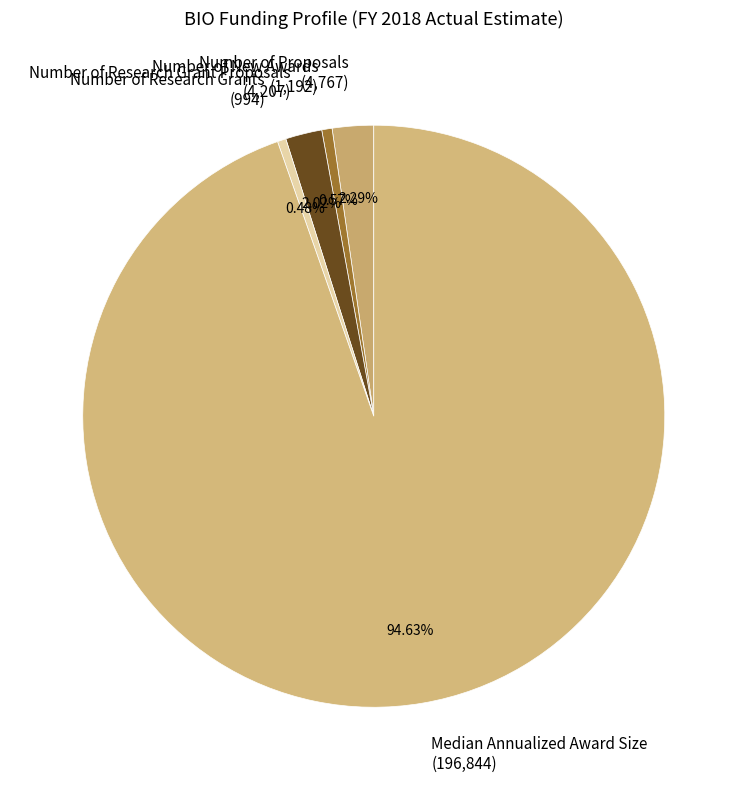

To the nearest percent, what percentage of the pie is Number of New Awards?

1%